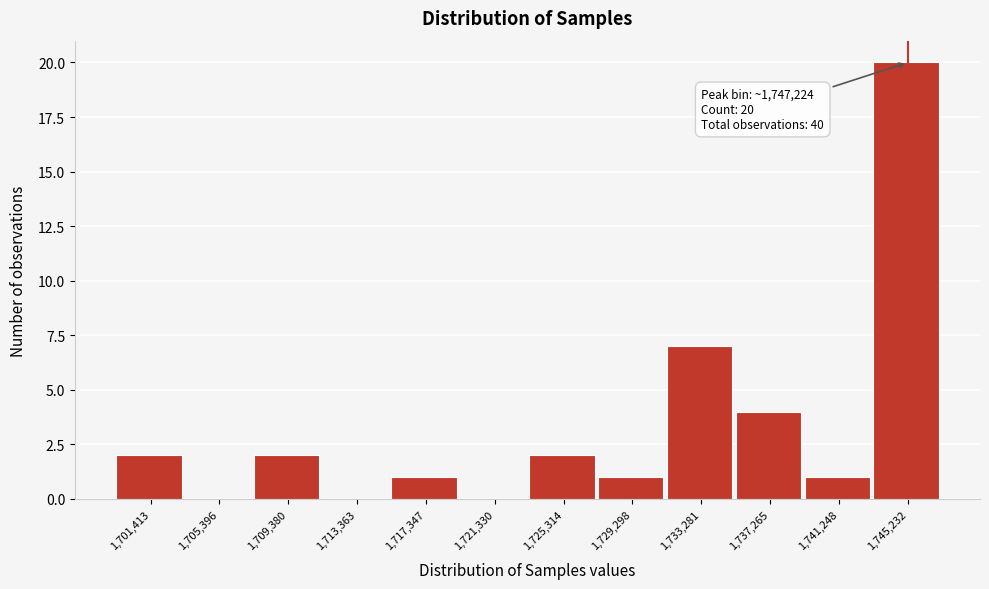

Reading left to right, list all the values displayed in this chart.

1,701,413=2	1,705,396=0	1,709,380=2	1,713,363=0	1,717,347=1	1,721,330=0	1,725,314=2	1,729,298=1	1,733,281=7	1,737,265=4	1,741,248=1	1,745,232=20